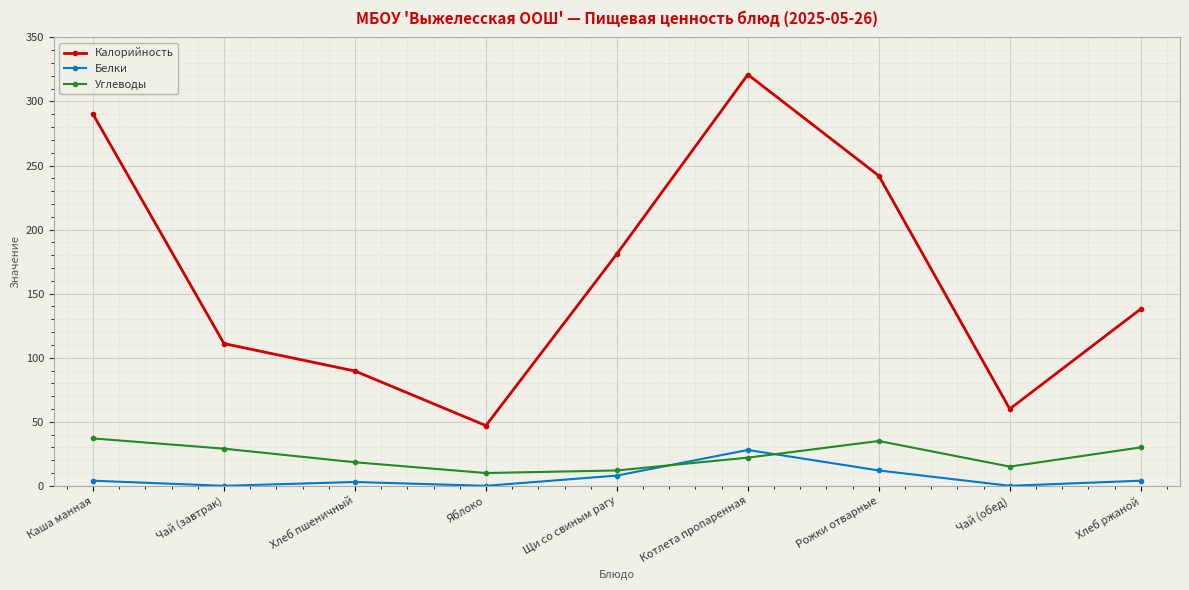

At Рожки отварные, list the series in order from smallest to largest.

Белки, Углеводы, Калорийность